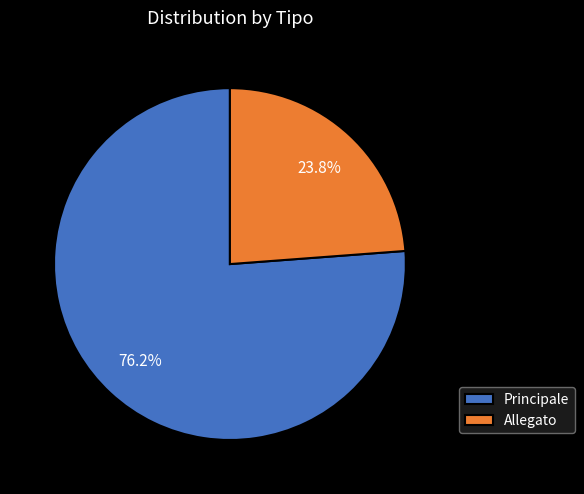

To the nearest percent, what is the difference between the largest and smallest slice percentages?

52%